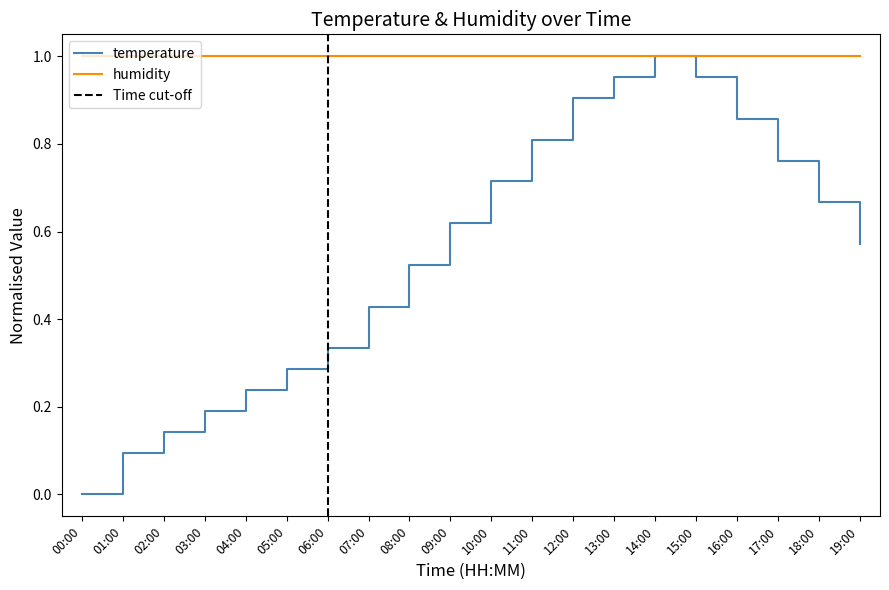

What is the label of the 14th point from the right?

06:00